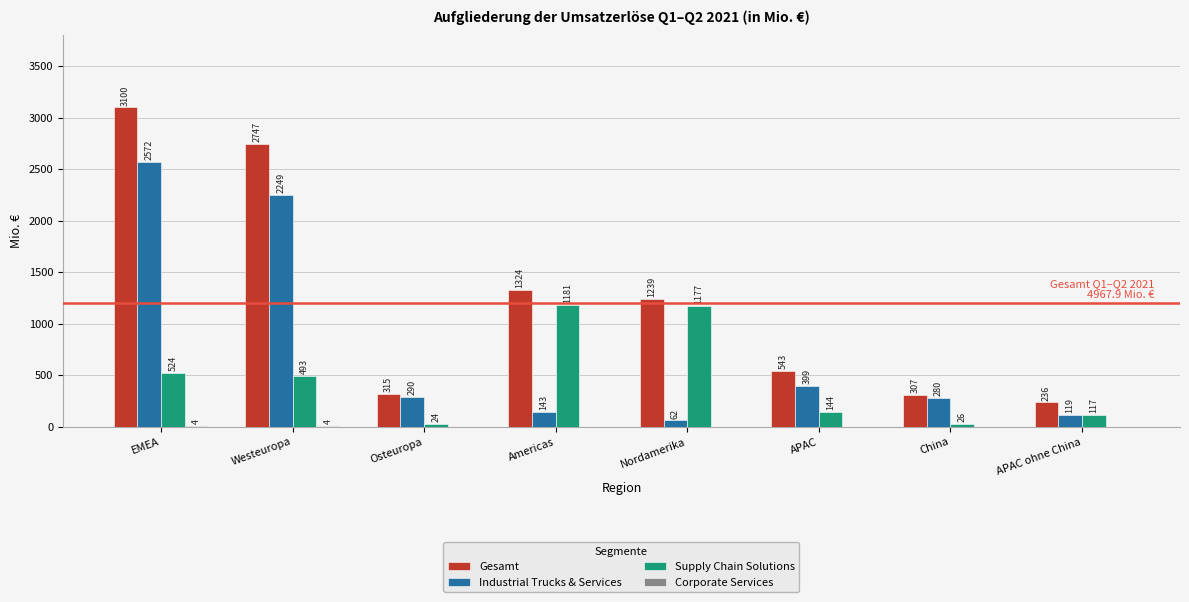

True or false: Supply Chain Solutions has a value of 117.4 at APAC ohne China.

True